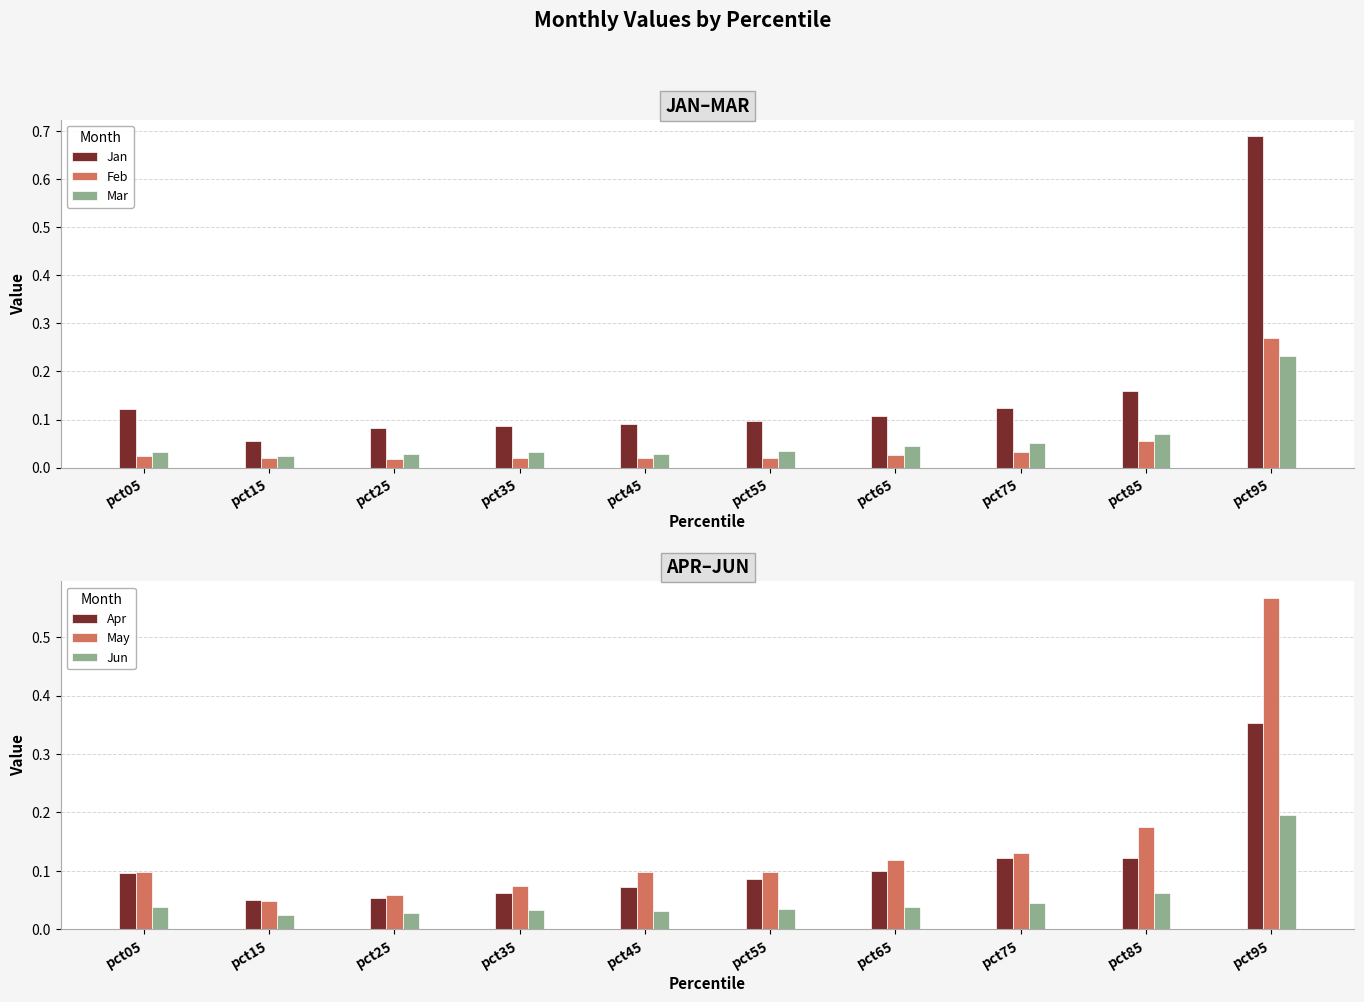

What is the maximum value for Jun?

0.2